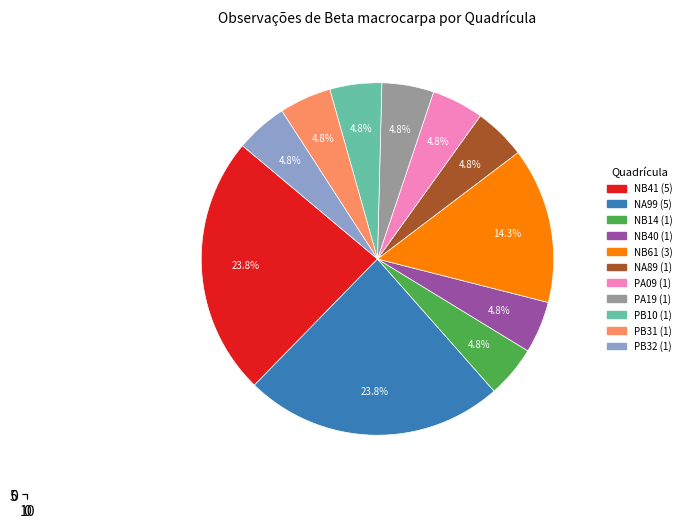

What is the change in value from NB41 to NB14?

-4